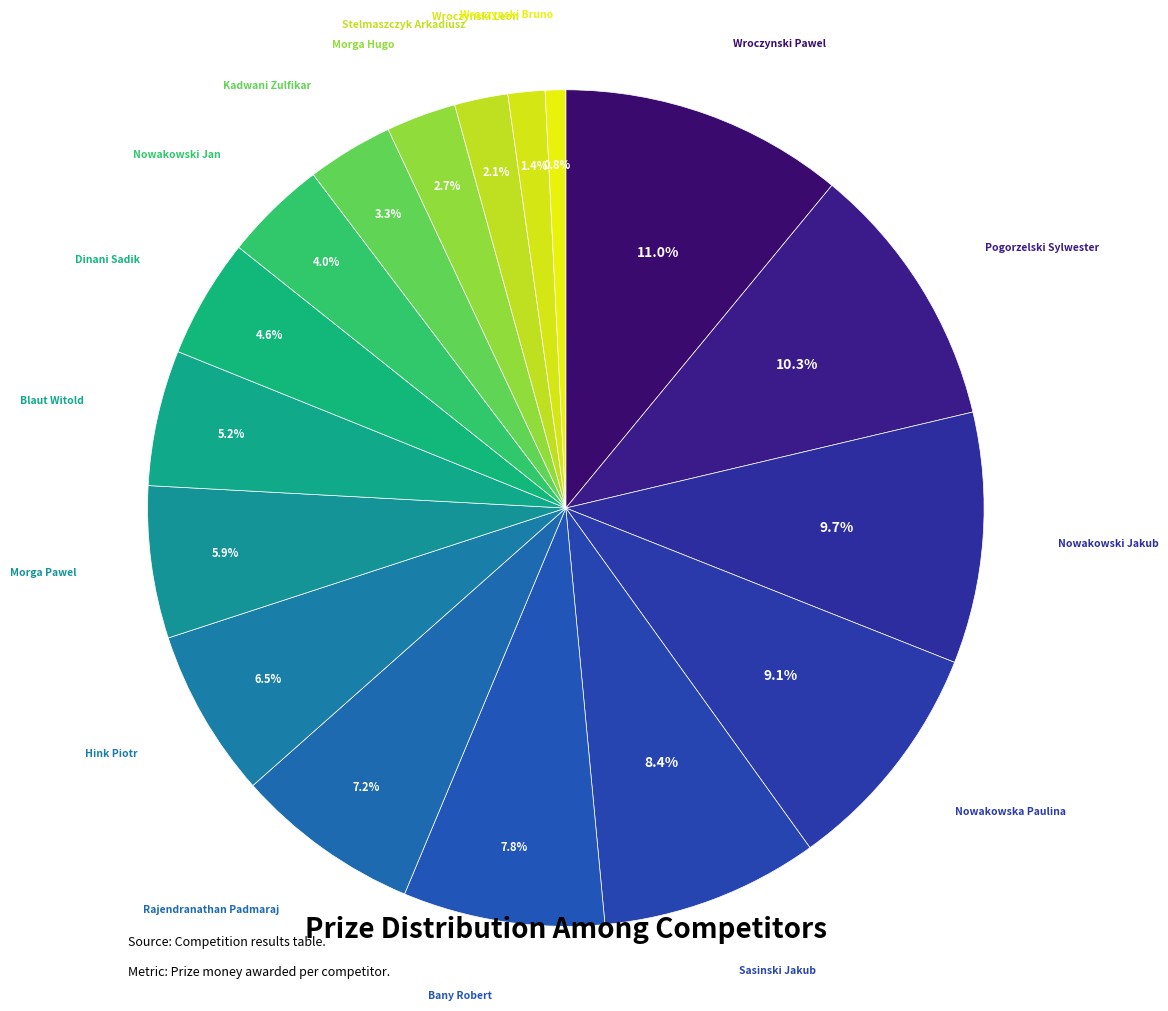

To the nearest percent, what is the average slice percentage?

6%